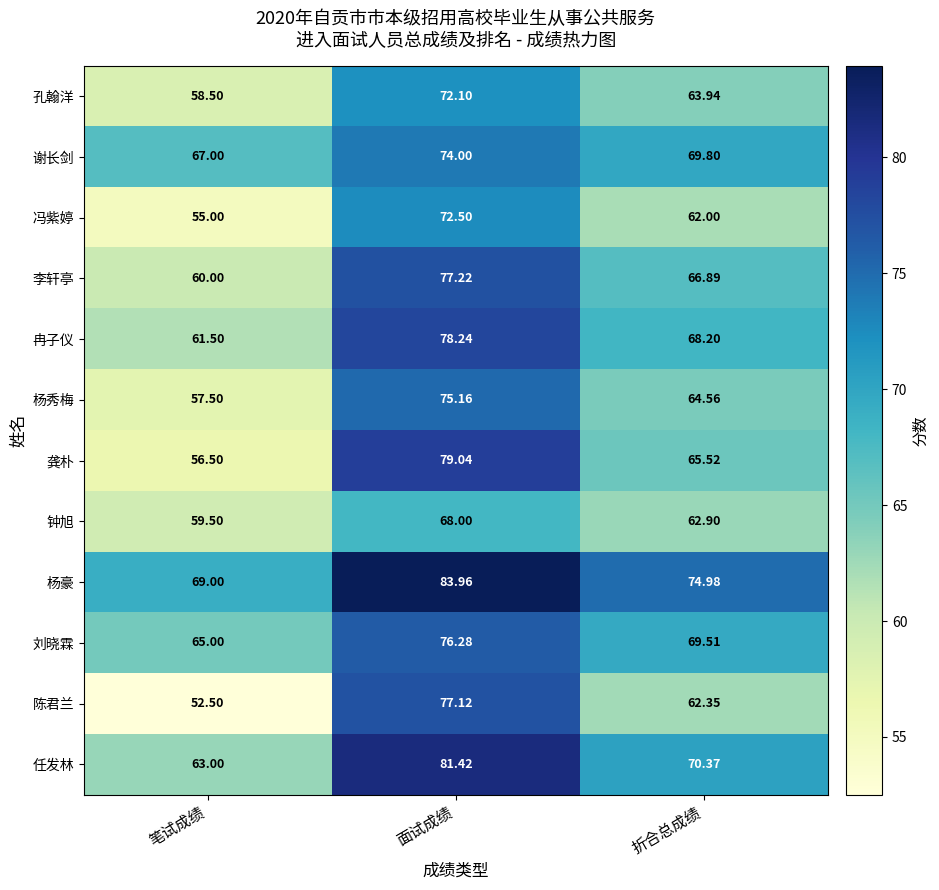

Where is 刘晓霖 nearest to the value 70?

折合总成绩